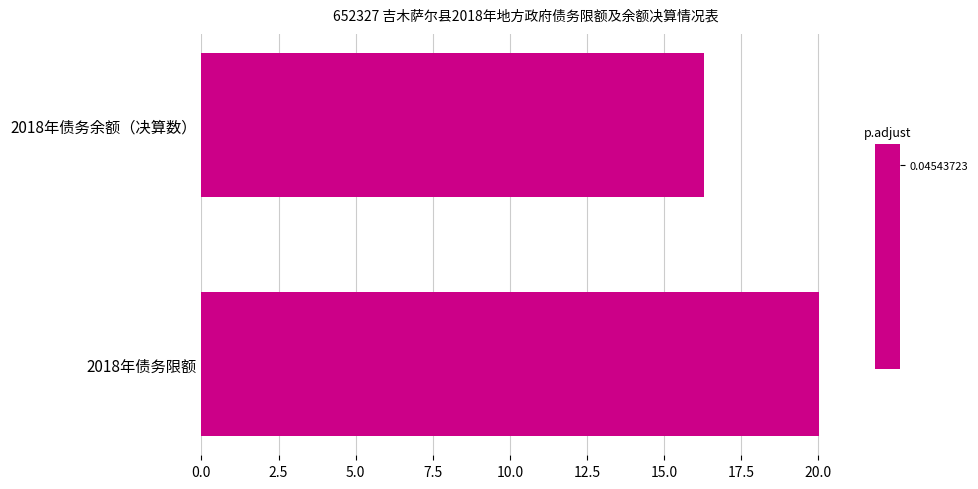

How many bars are there in total?

2